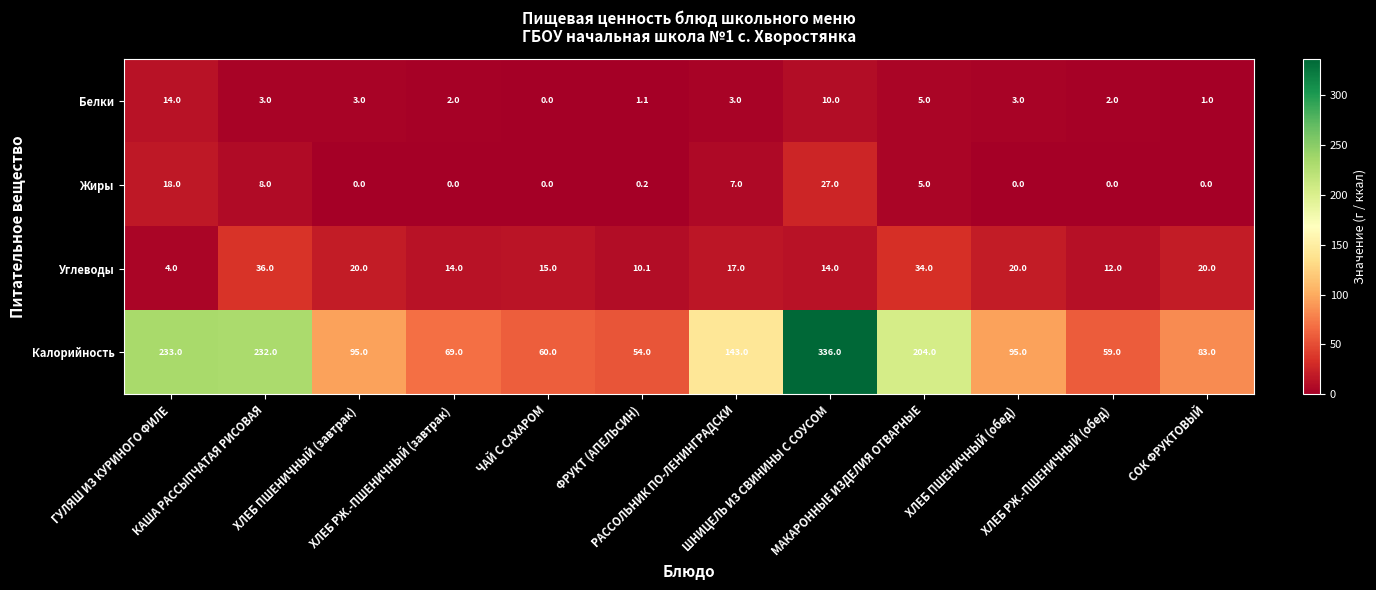

At how many categories does at least one series exceed 182?

4